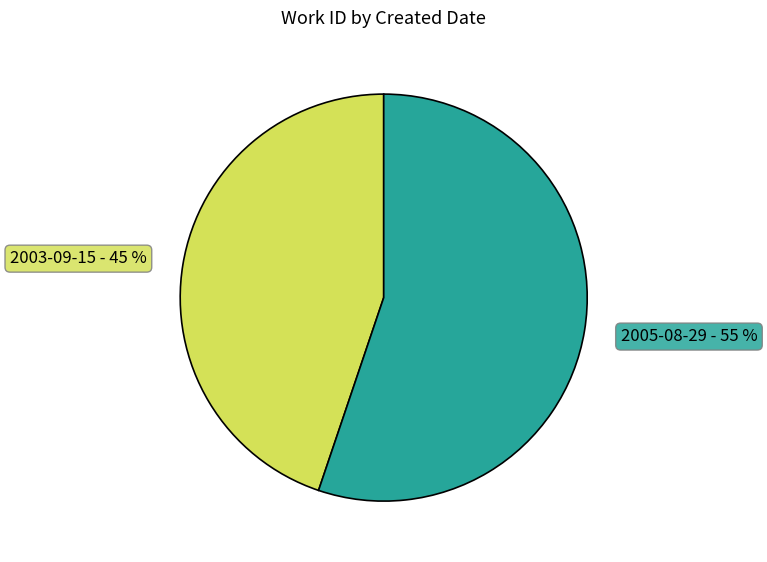

To the nearest percent, what portion does 2005-08-29 represent?

55%